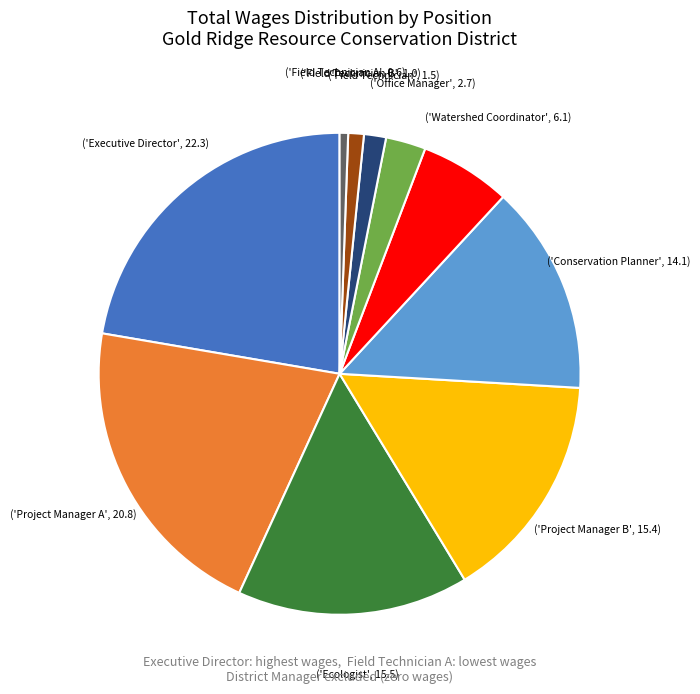

Does any single category account for the majority?

No